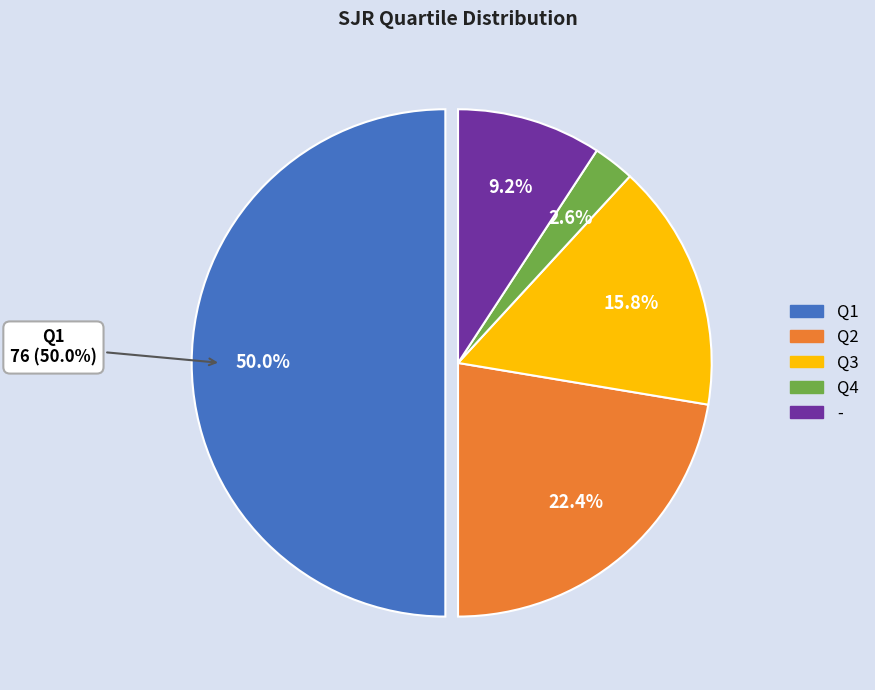

Combined, what portion of the pie is Q4 and Q1?

52.6%